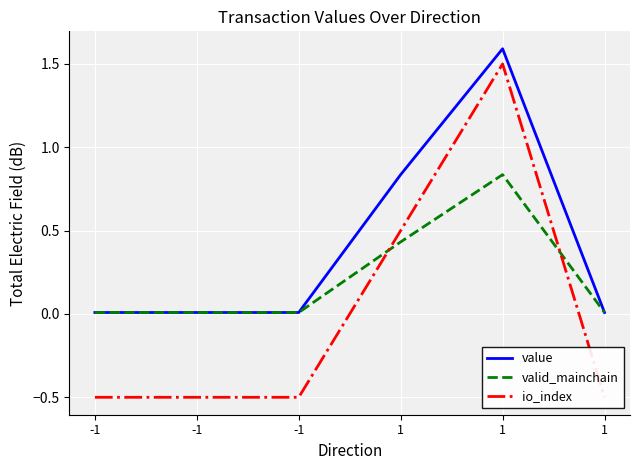

Reading left to right, what are all the values shown in this chart?

value: -1=0.0	-1=0.0	-1=0.0	1=0.8	1=1.6	1=0.0
valid_mainchain: -1=0.0	-1=0.0	-1=0.0	1=0.4	1=0.8	1=0.0
io_index: -1=-0.5	-1=-0.5	-1=-0.5	1=0.5	1=1.5	1=-0.5